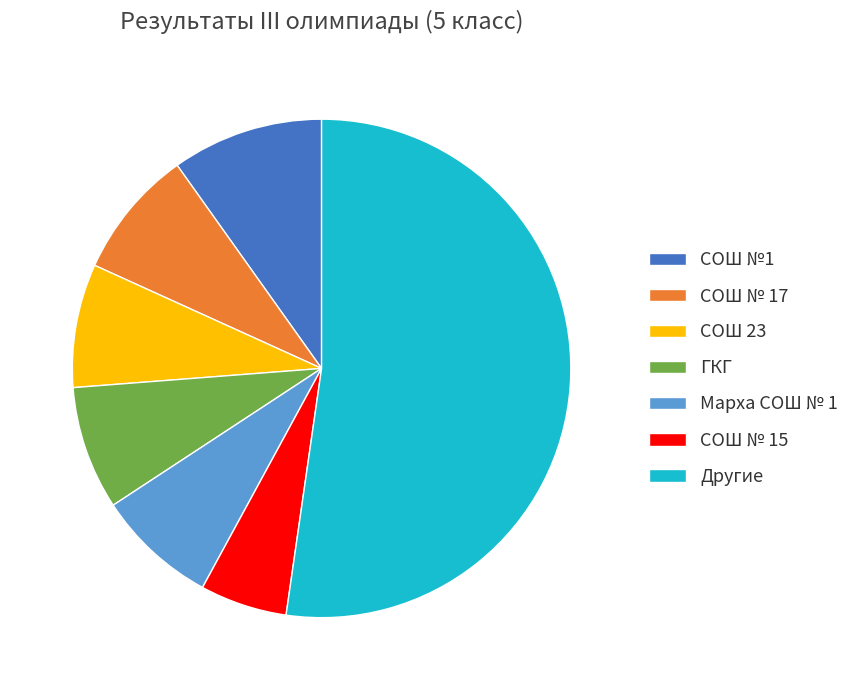

Between СОШ № 17 and СОШ № 15, which is larger?

СОШ № 17